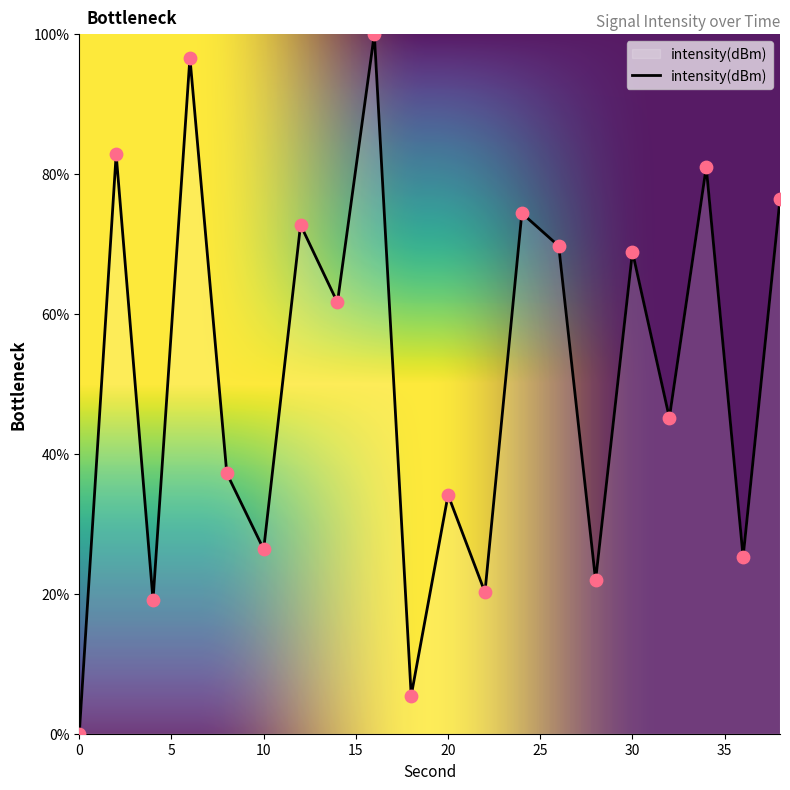

What is the greatest value displayed?

100.0